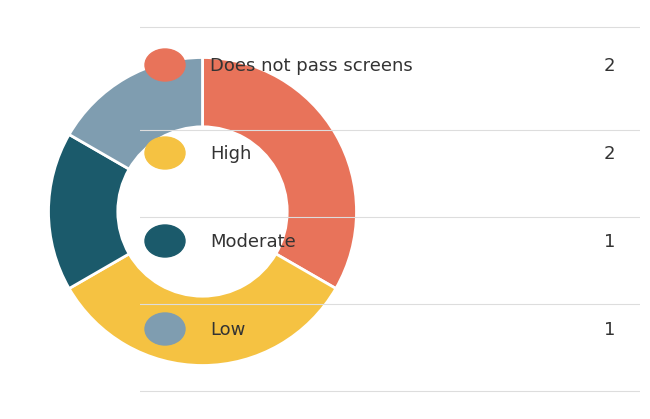

Does any single category account for the majority?

No